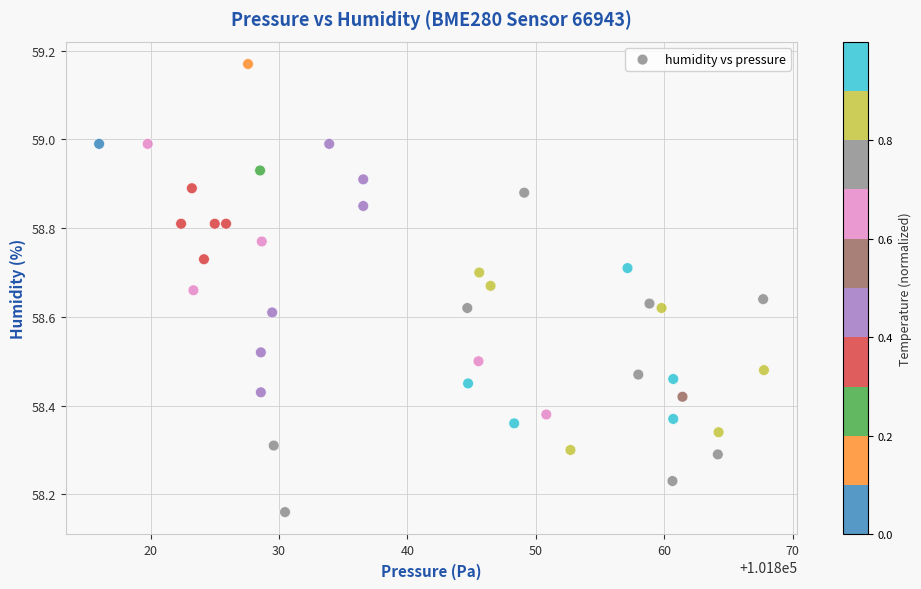

What is the range of X values (max minus min)?

51.8